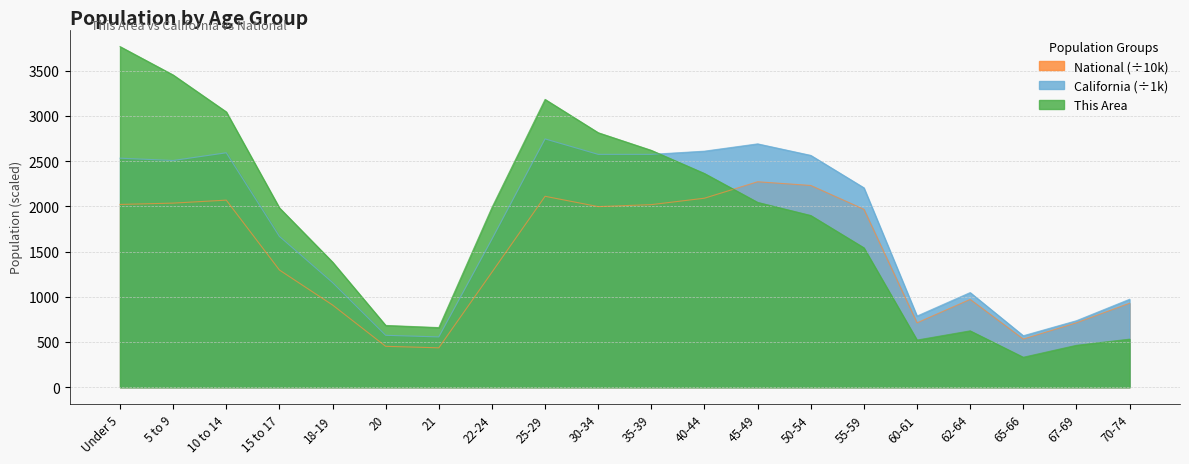

What is the minimum value for California?

555.8